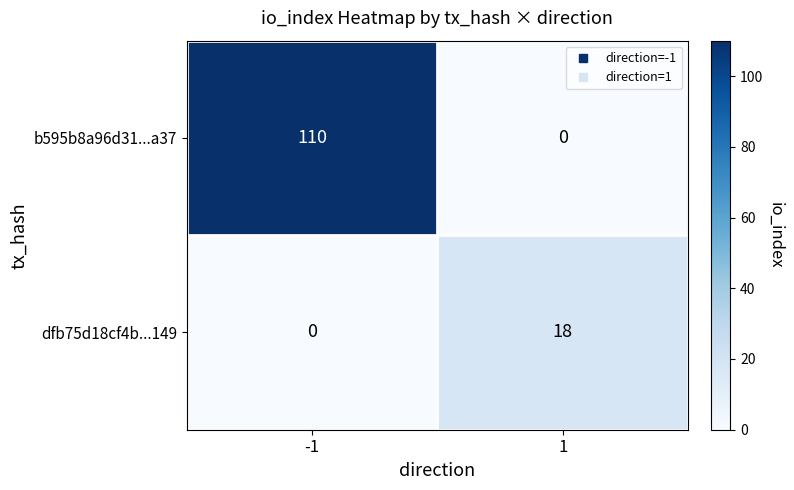

What is the total value across all series at -1?

110